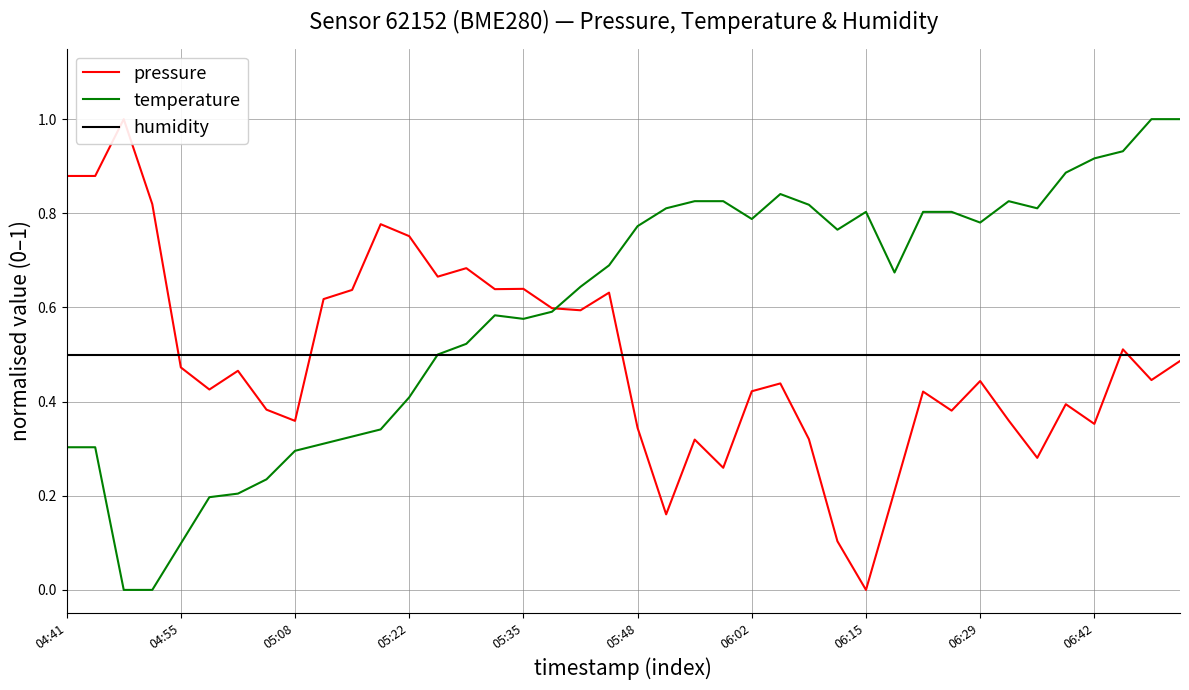

Which series has the widest spread of values?

pressure